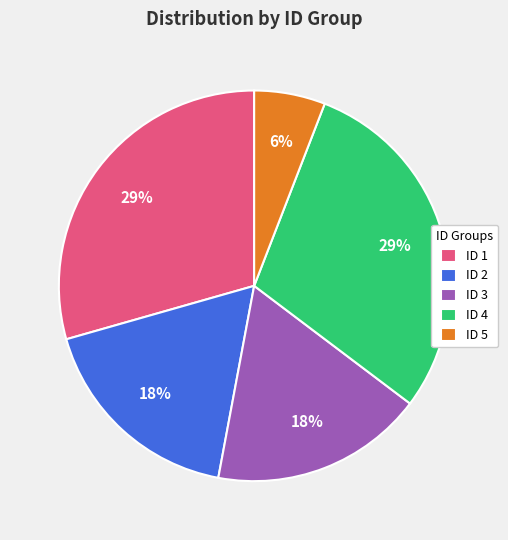

True or false: ID 1 accounts for 29% of the total.

True